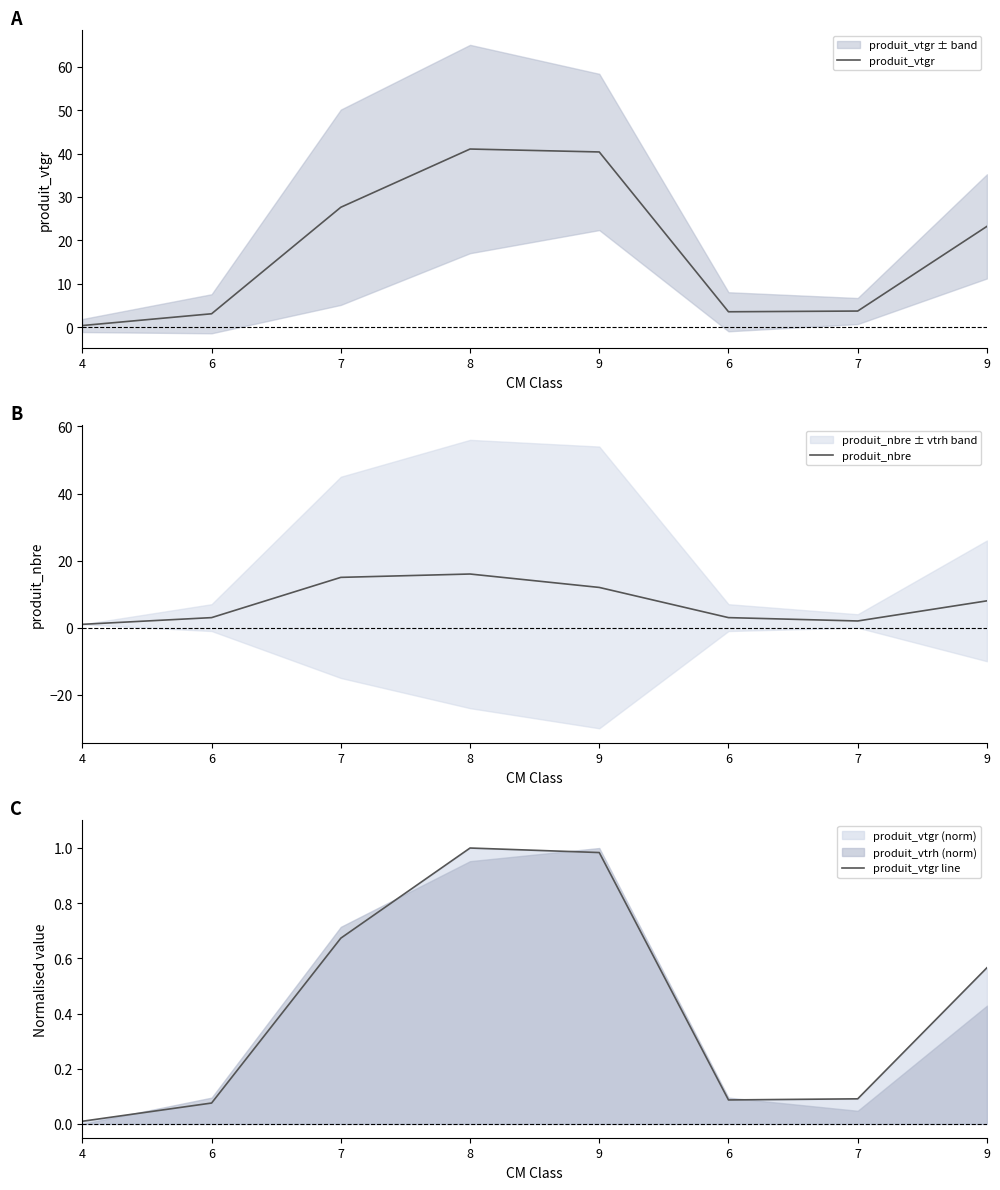

Reading left to right, what are all the values shown in this chart?

produit_vtgr: 0.4	3.1	27.6	41.1	40.4	3.6	3.7	23.2
produit_nbre: 1.0	3.0	15.0	16.0	12.0	3.0	2.0	8.0
produit_vtgr line: 0.0	0.1	0.7	1.0	1.0	0.1	0.1	0.6